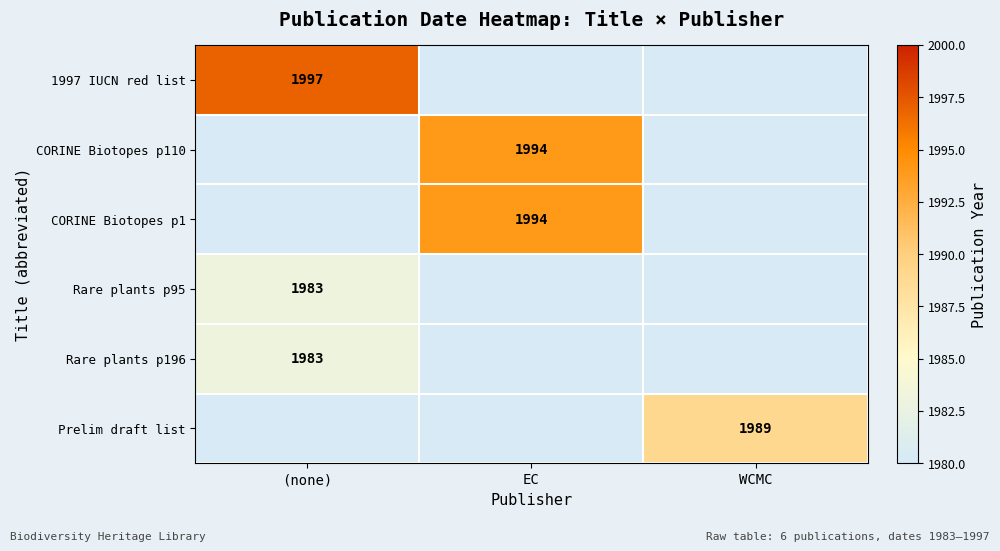

Which category has the lowest value across all series?

(none)